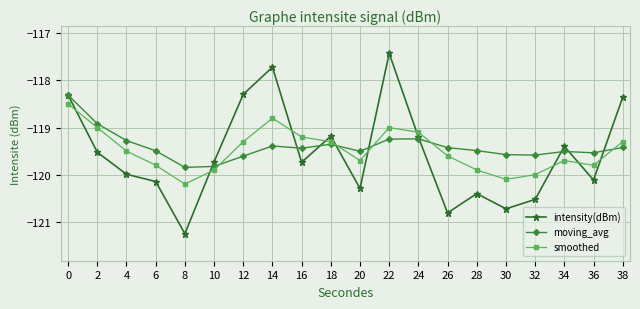

At which category does the chart reach its peak across all series?

22